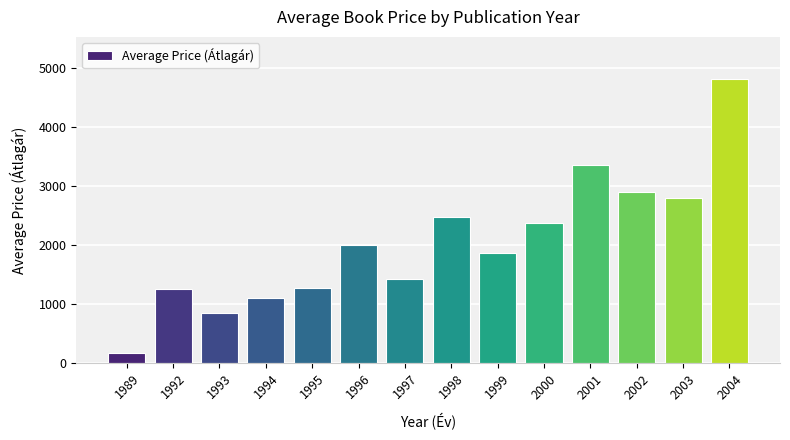

The chart shows a value of 293.8 at 1993. True or false?

False